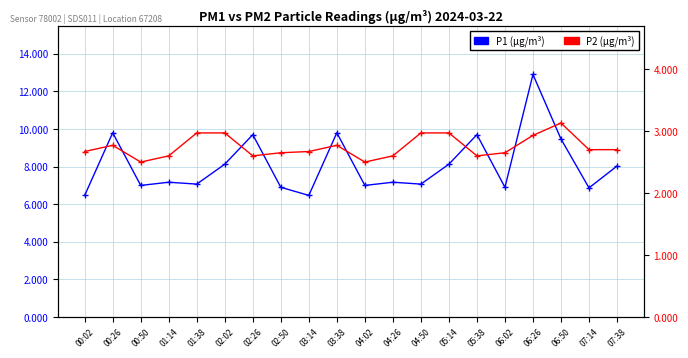

Which category has the lowest value in the P1 (µg/m³) series?

00:02